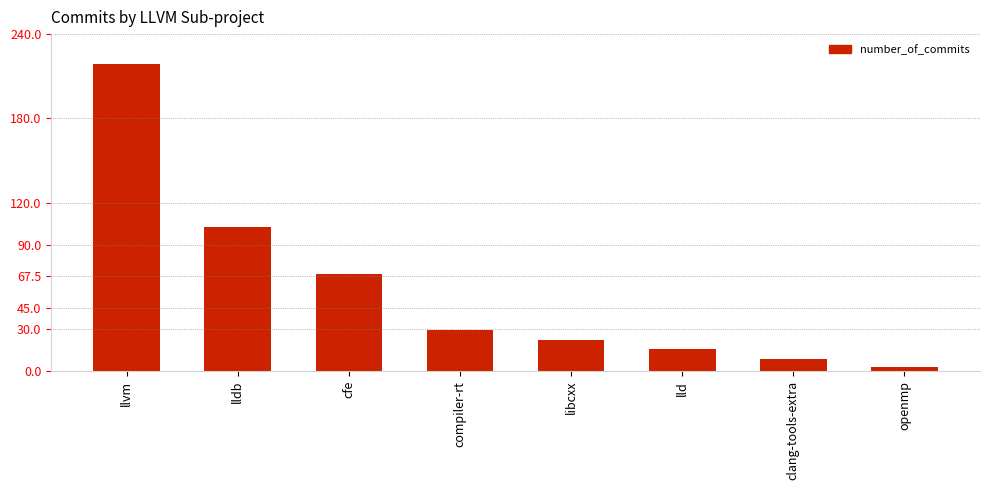

What is the difference between the second highest and minimum values?

100